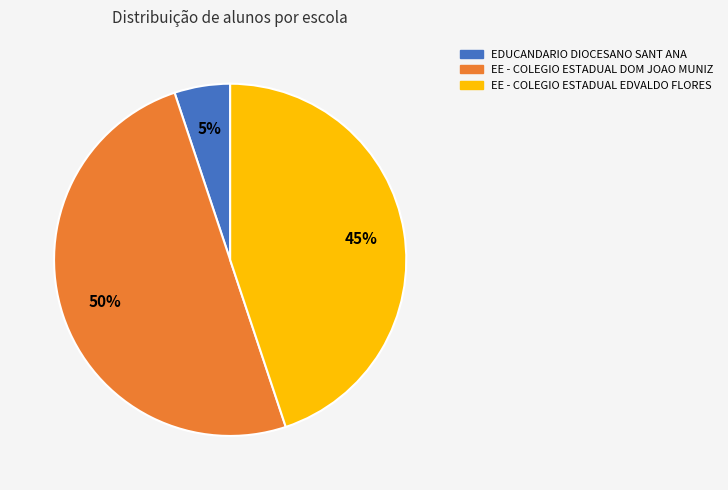

What percentage is the EE - COLEGIO ESTADUAL DOM JOAO MUNIZ slice, to the nearest percent?

50%